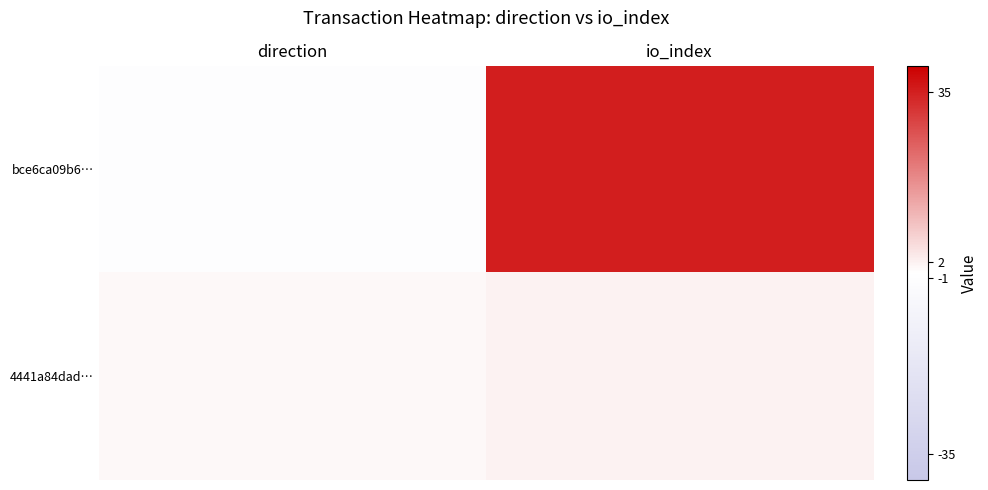

Rank the series by their average value, from lowest to highest.

4441a84dad…, bce6ca09b6…